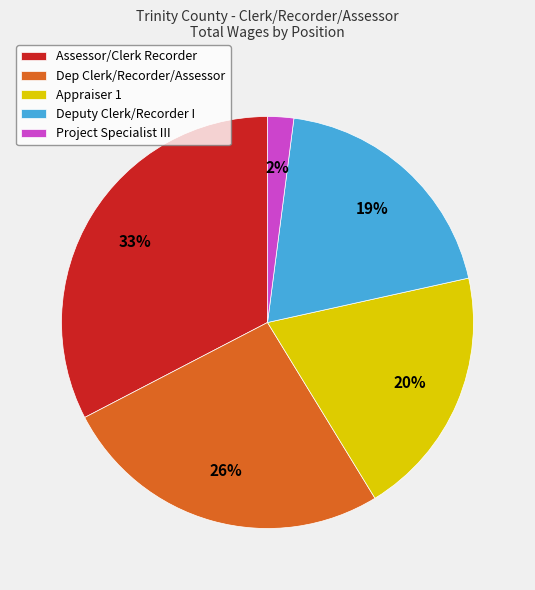

Which category has the smallest portion of the pie?

Project Specialist III